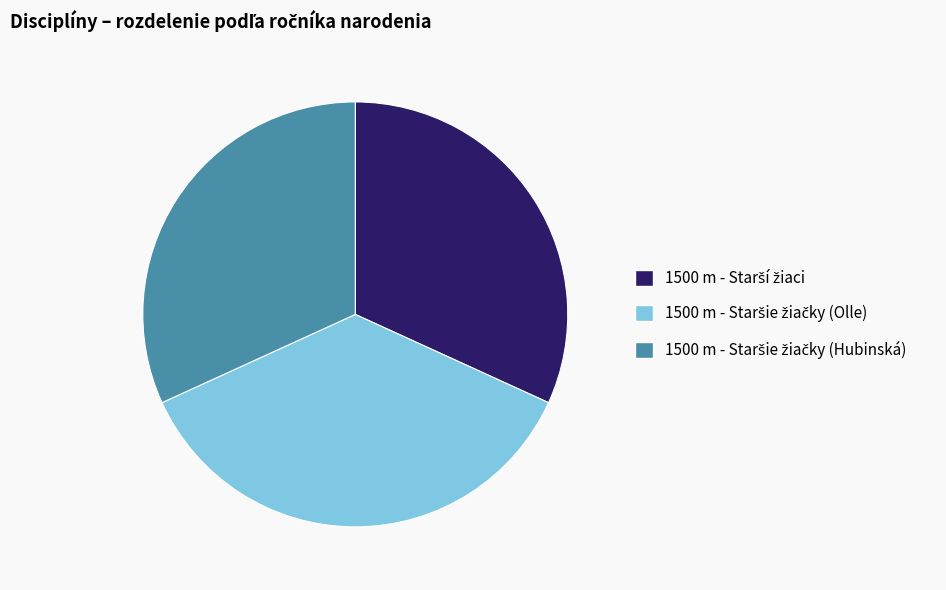

Does any single category account for the majority?

No